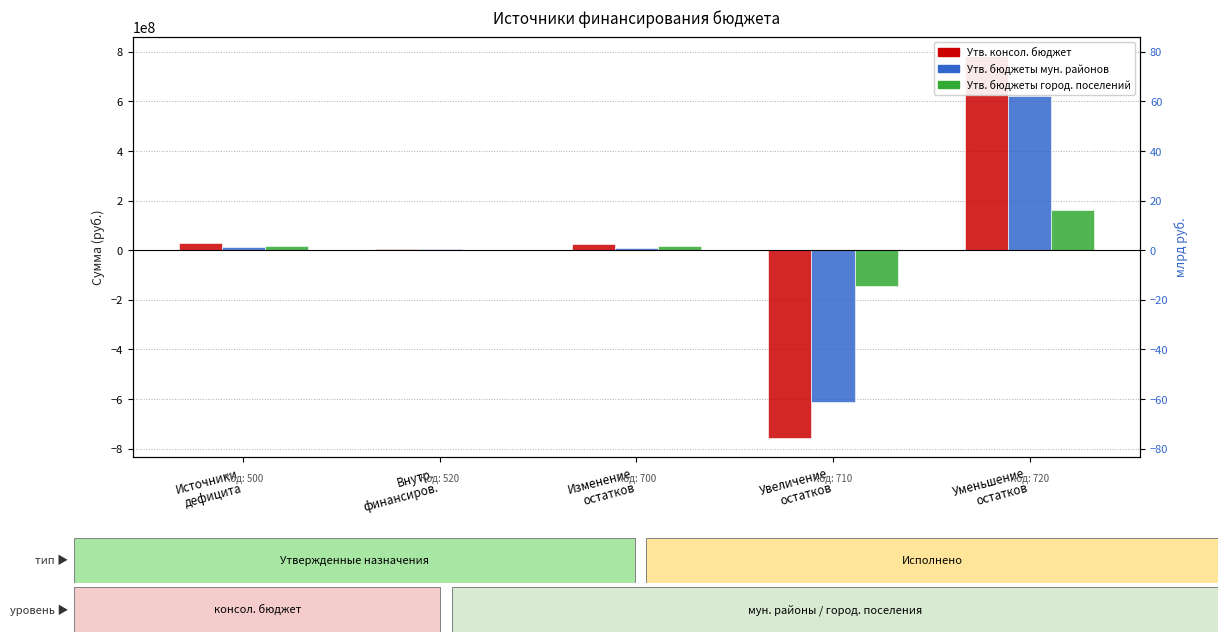

What position from the left is Увеличение
остатков?

4